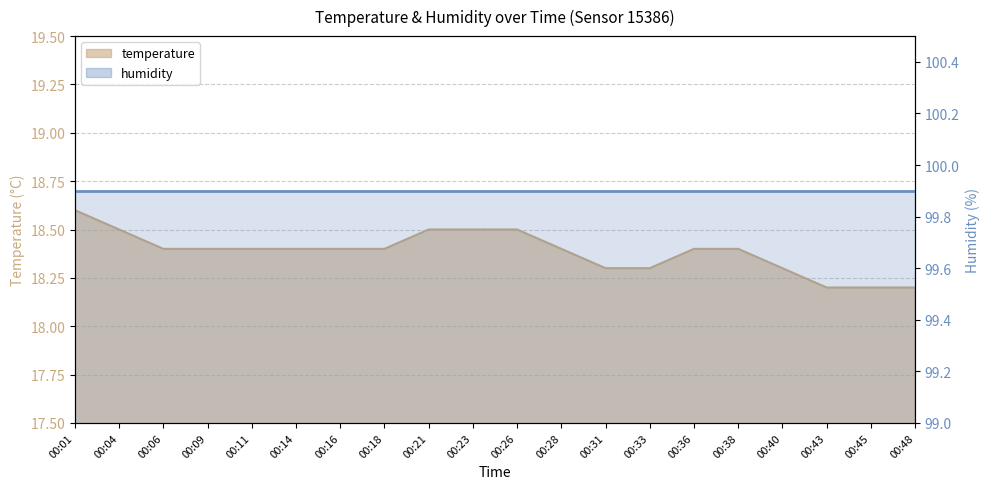

The value at 00:04 is 18.5. True or false?

True